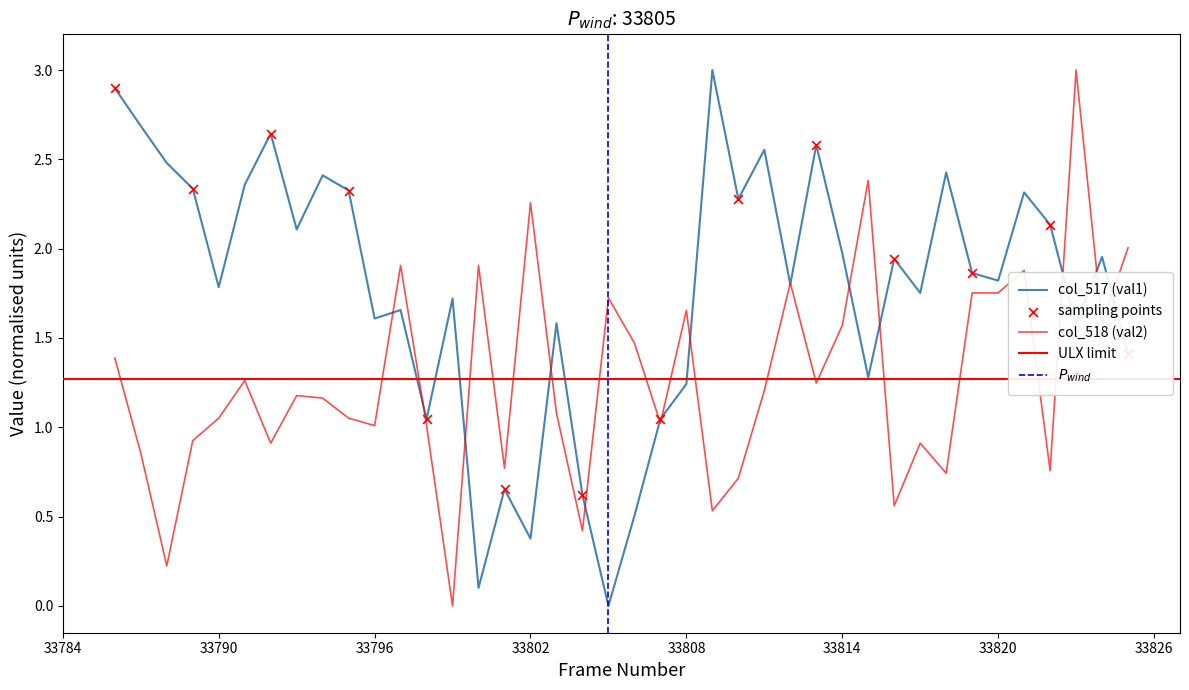

Which series contains the lowest Y value?

col_517 (val1)